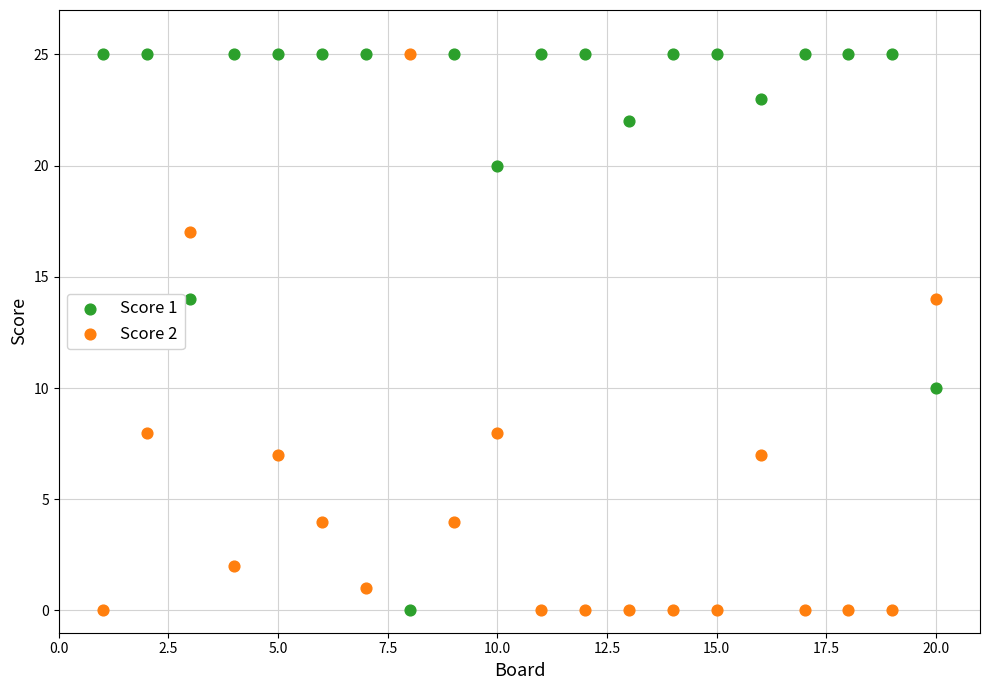

What is the X range (max minus min) for the scatter plot?

19